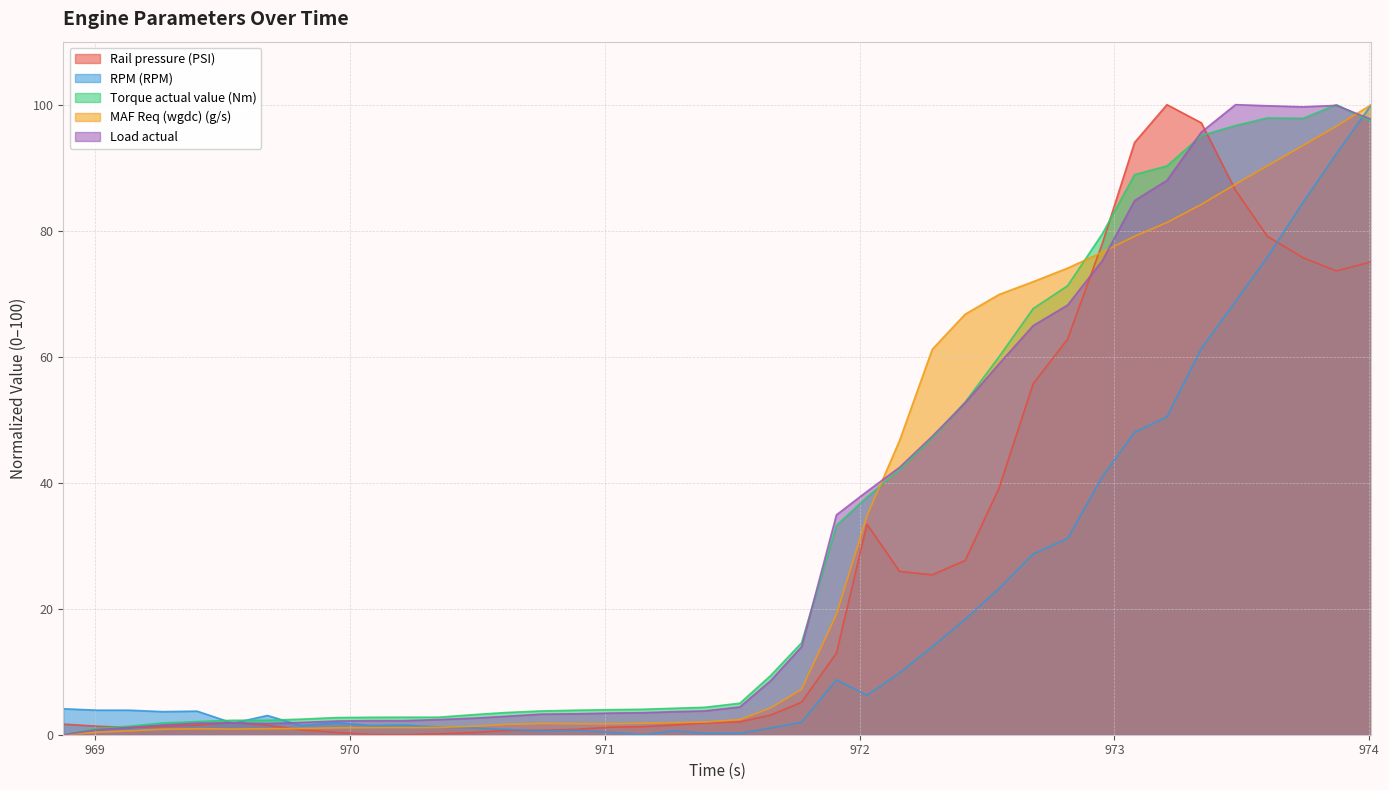

In Load actual, how many points are lower than both neighbors (excluding endpoints)?

2